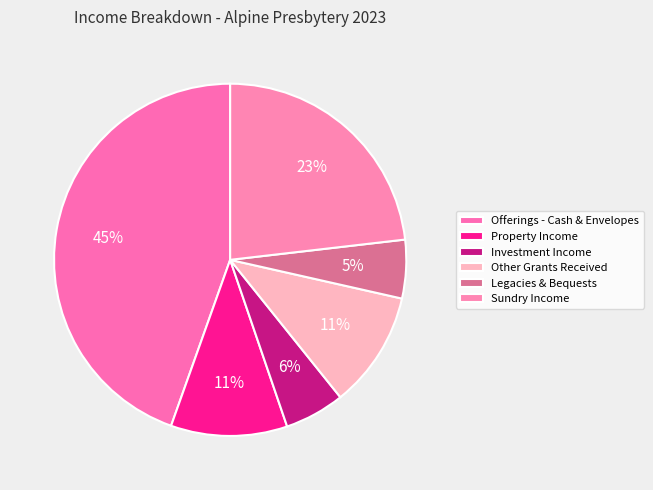

To the nearest percent, what percentage of the pie is Investment Income?

6%